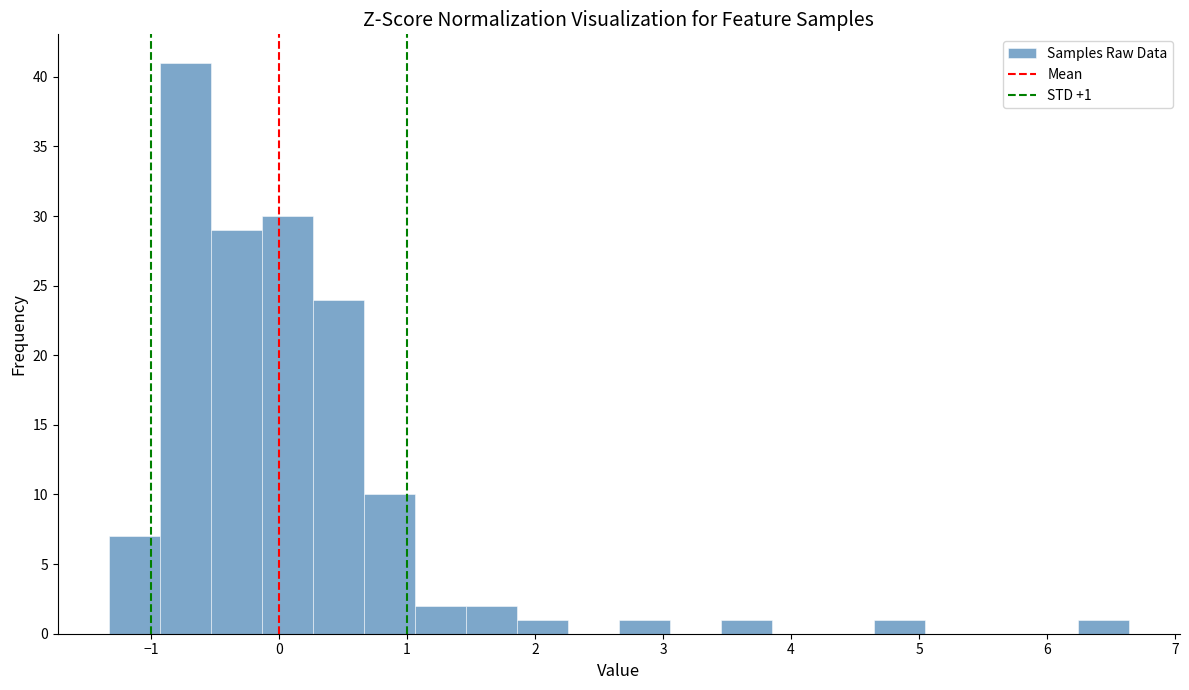

Read against the x-axis, roughly where is the centre of the tallest bar?

-0.7